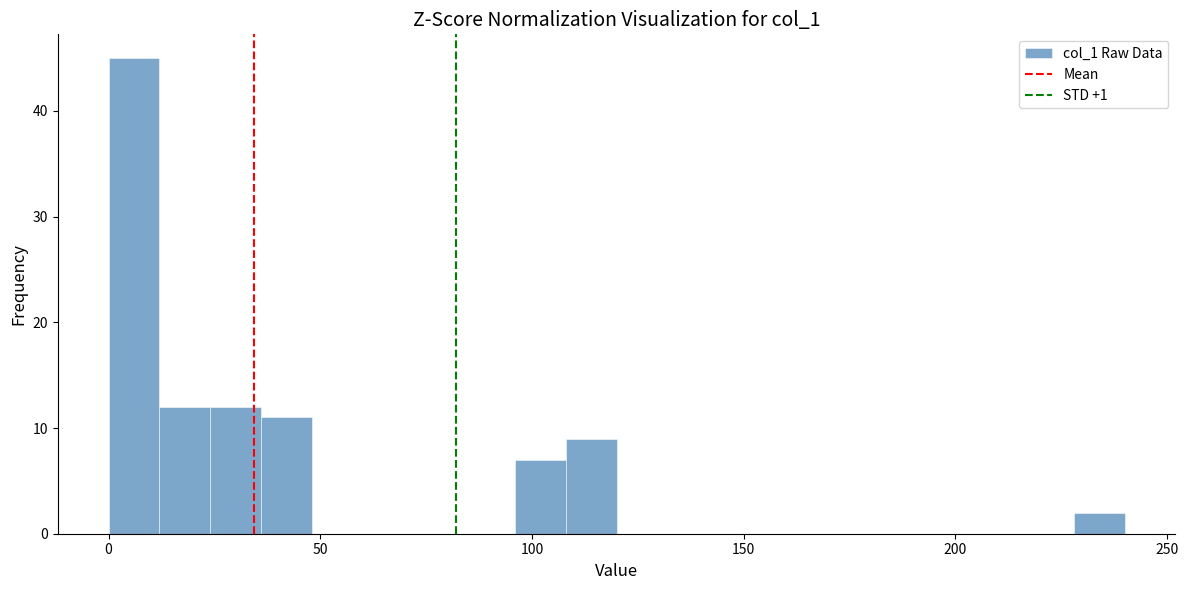

Read against the x-axis, roughly where is the centre of the tallest bar?

5